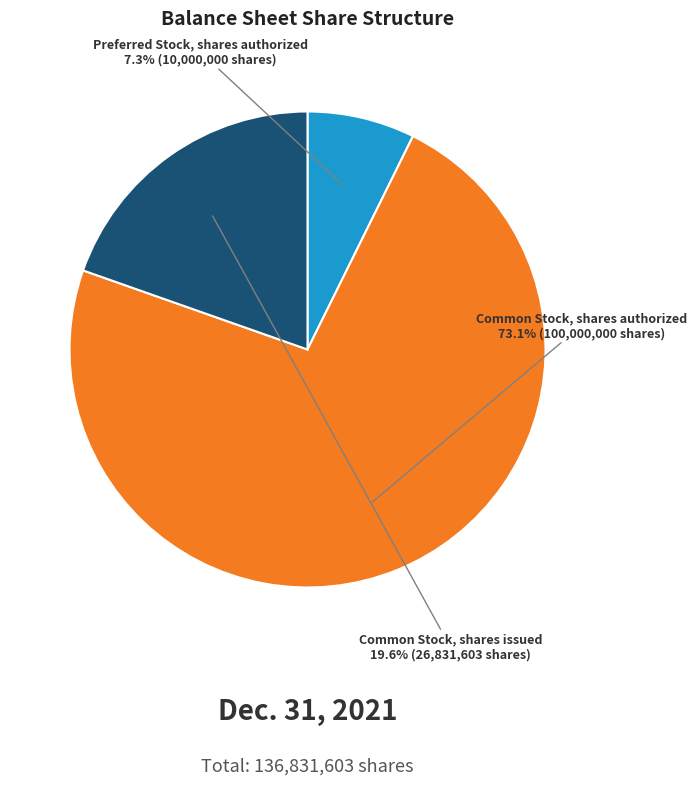

Is there any slice that represents more than half of the pie?

Yes